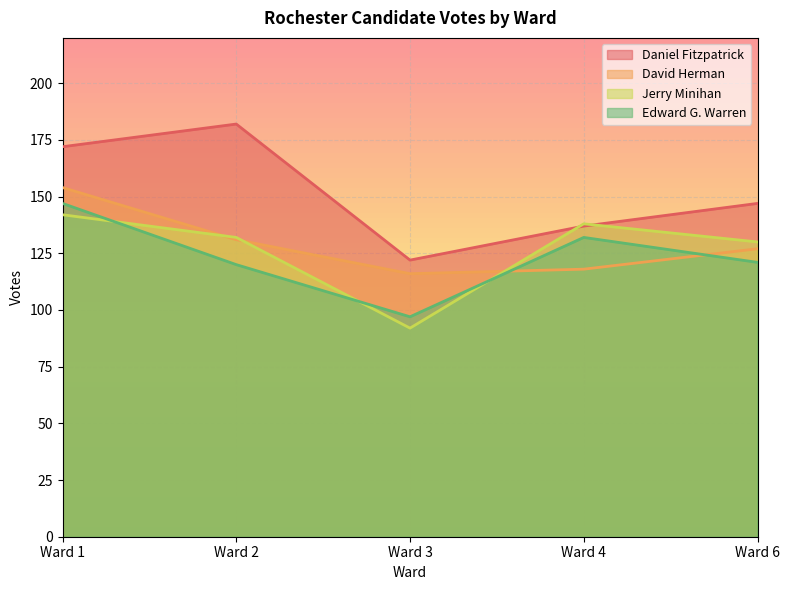

What is the difference between the highest and lowest values at Ward 4?

20